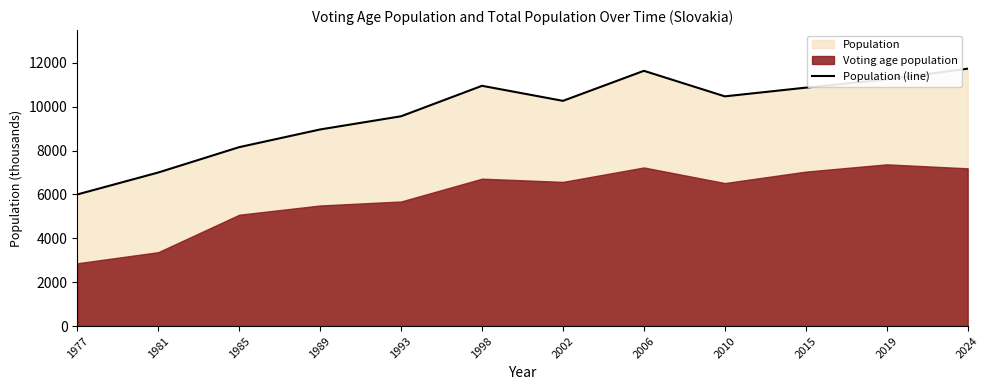

What is the change in value from 1989 to 2024?

+2770